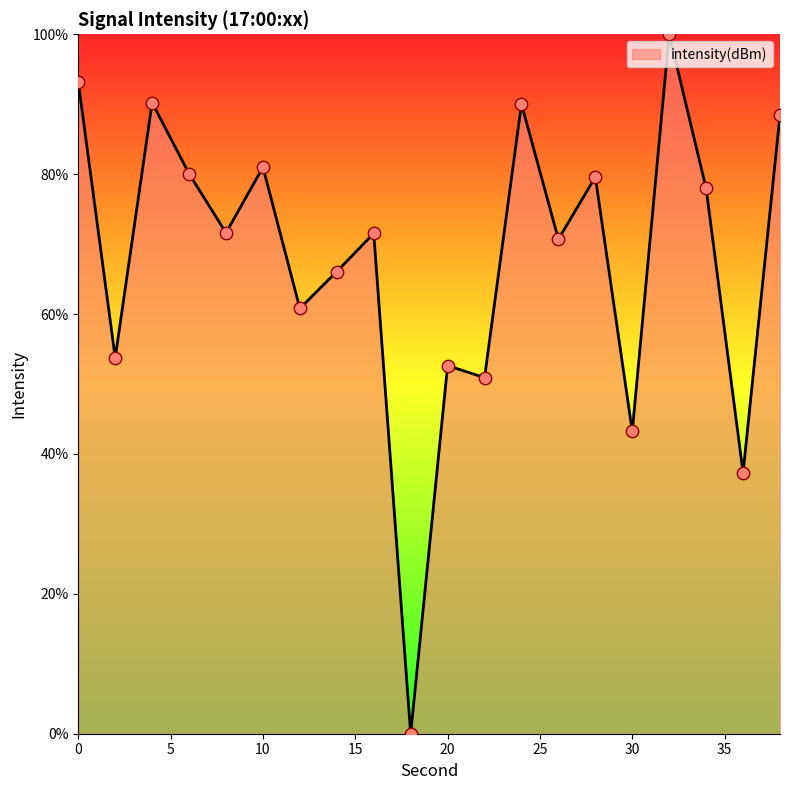

What is the maximum value shown in the chart?

100.0